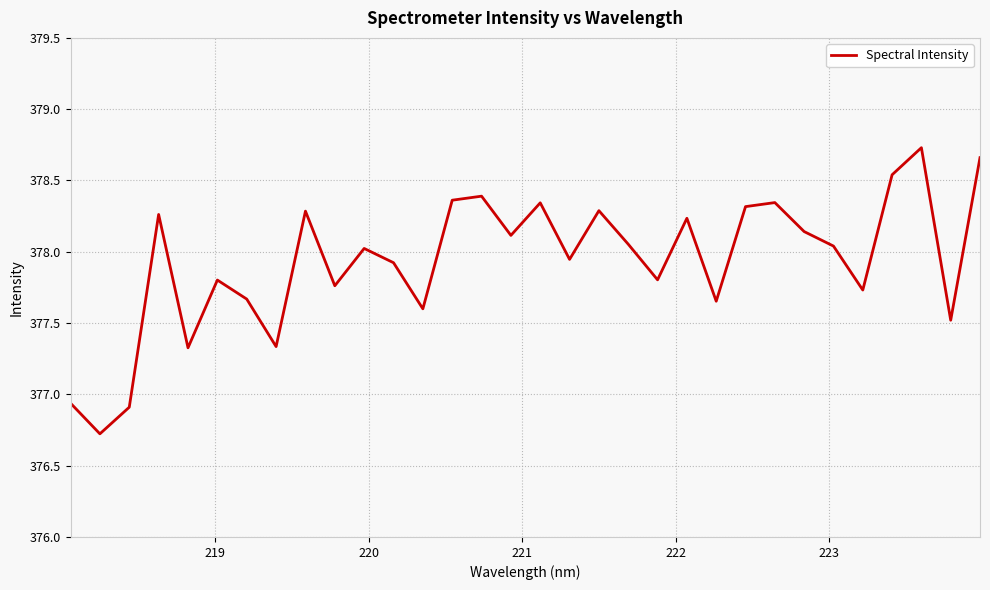

What is the smallest value displayed?

376.7